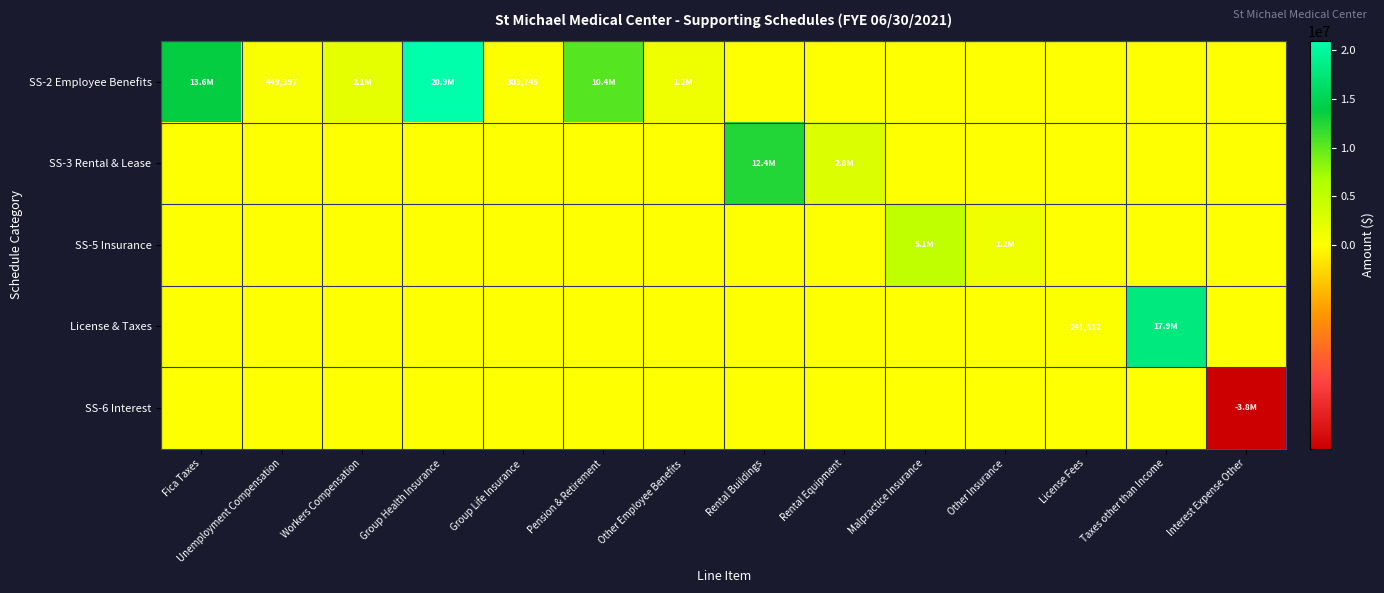

How many values in the SS-2 Employee Benefits series are below 303744?

7